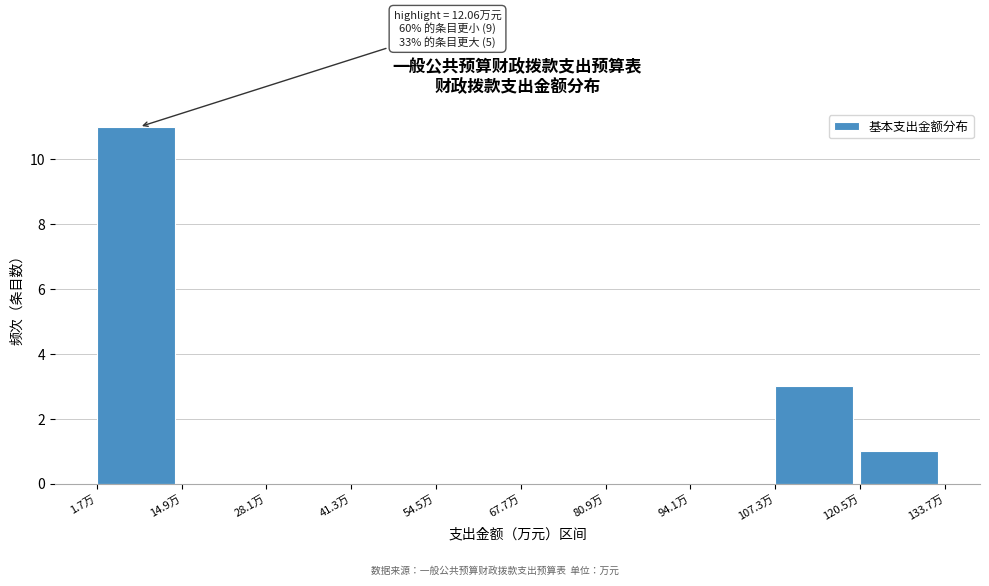

Which range on the x-axis has the tallest bar?

2 to 14